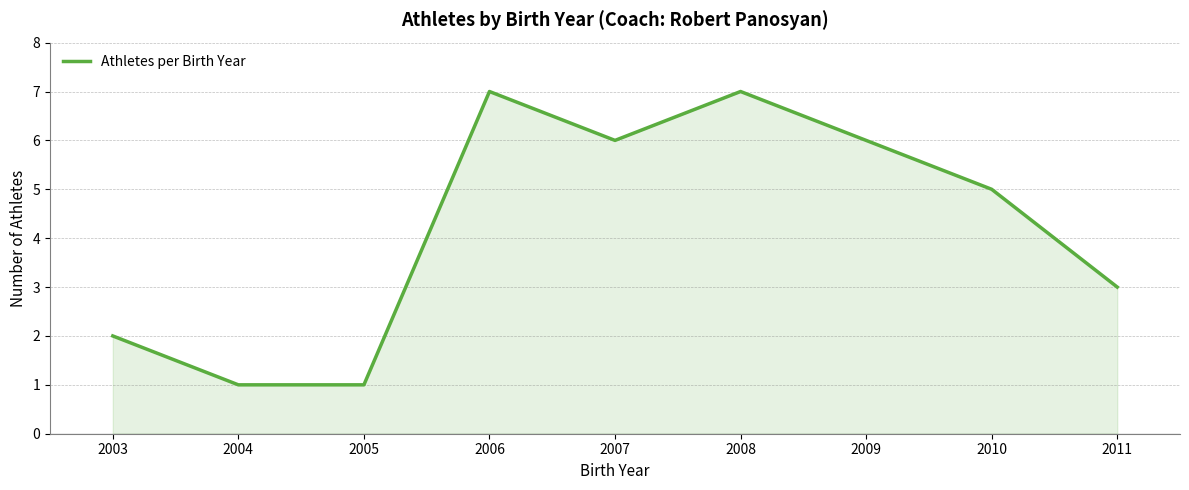

True or false: the data shows 0 at 2004.

False